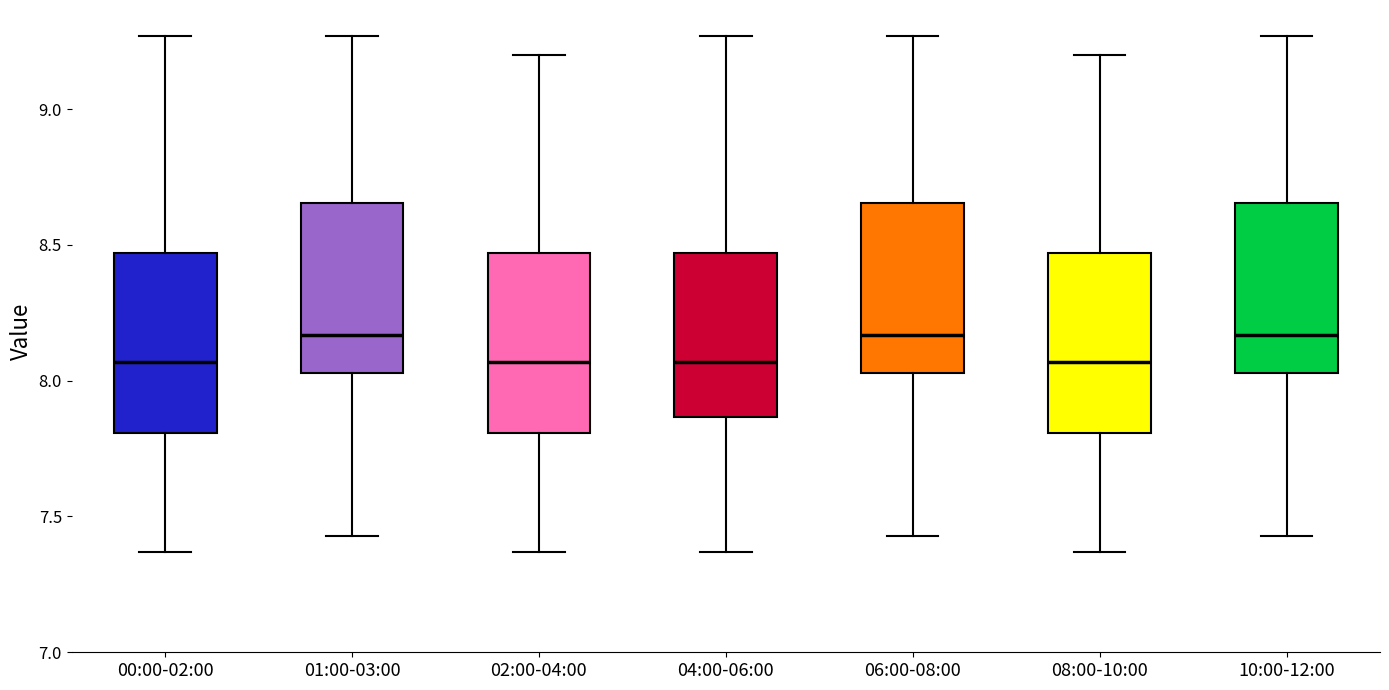

Reading left to right, read every box against the y-axis: the position of its median line, the range the box covers, and the ends of its whiskers. The values are not printed on the chart, so give them approximately, as read against the axis.

00:00-02:00: median 8.05, box 7.80 to 8.45, whiskers 7.35 to 9.25
01:00-03:00: median 8.15, box 8.05 to 8.65, whiskers 7.45 to 9.25
02:00-04:00: median 8.05, box 7.80 to 8.45, whiskers 7.35 to 9.20
04:00-06:00: median 8.05, box 7.85 to 8.45, whiskers 7.35 to 9.25
06:00-08:00: median 8.15, box 8.05 to 8.65, whiskers 7.45 to 9.25
08:00-10:00: median 8.05, box 7.80 to 8.45, whiskers 7.35 to 9.20
10:00-12:00: median 8.15, box 8.05 to 8.65, whiskers 7.45 to 9.25